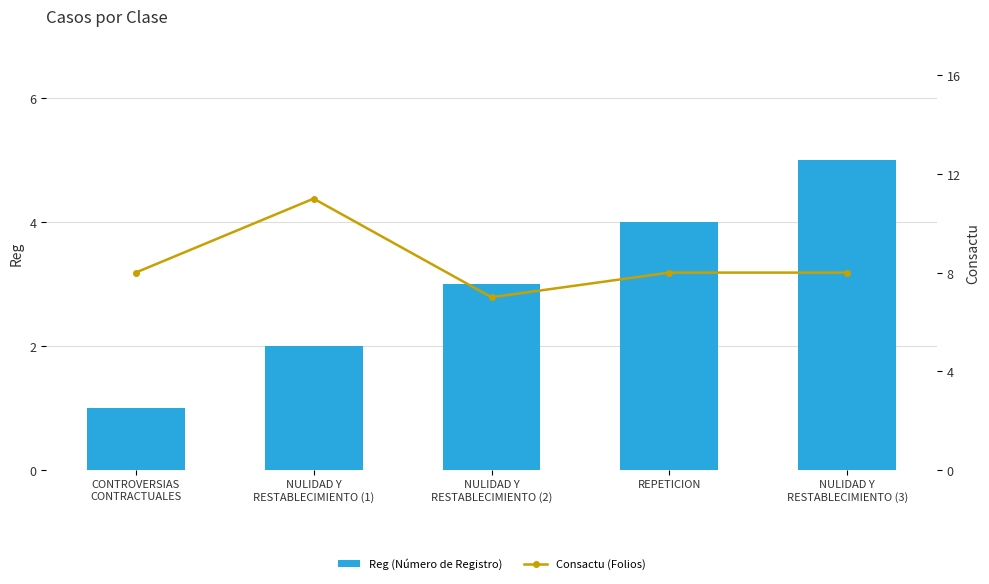

How many categories are shown in the chart?

5